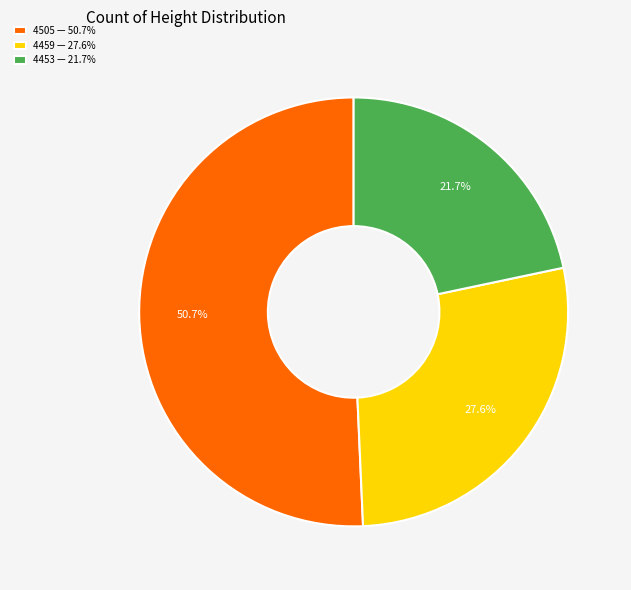

Does 4453 represent more than half of the total?

No